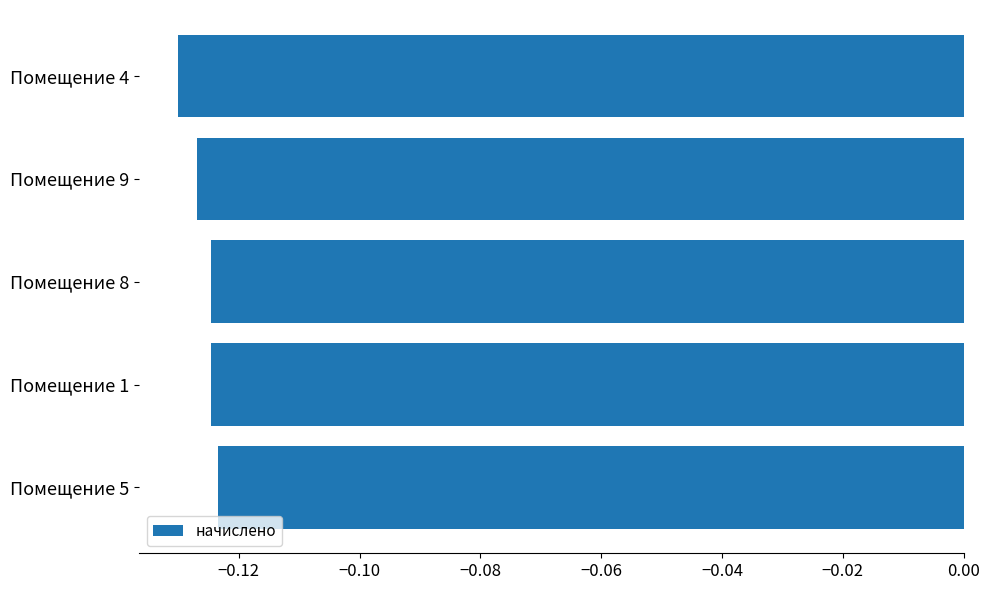

At which label is the value closest to 0?

Помещение 5